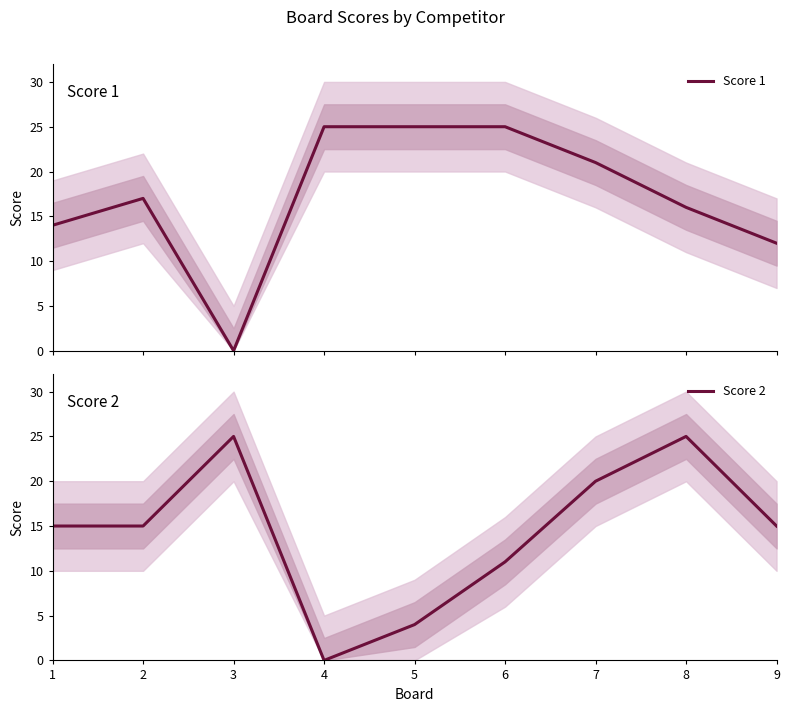

What is the difference between the second highest and second lowest values in the Score 1 series?

13